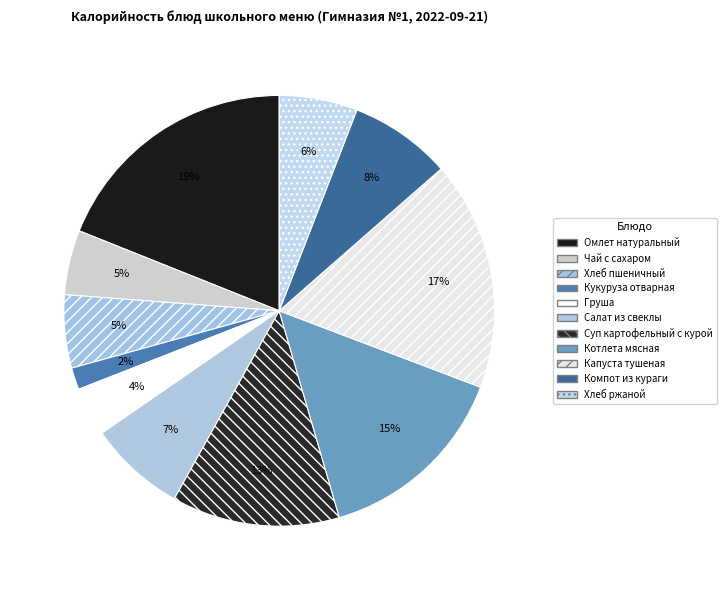

To the nearest percent, what is the combined percentage of Хлеб ржаной and Груша?

10%